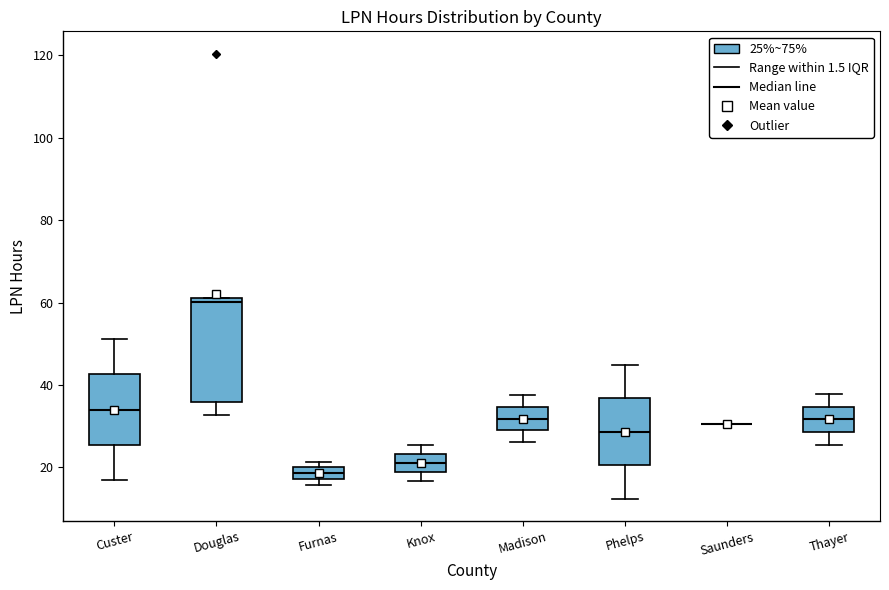

Which box is the tallest, from its lower edge to its upper edge?

Douglas